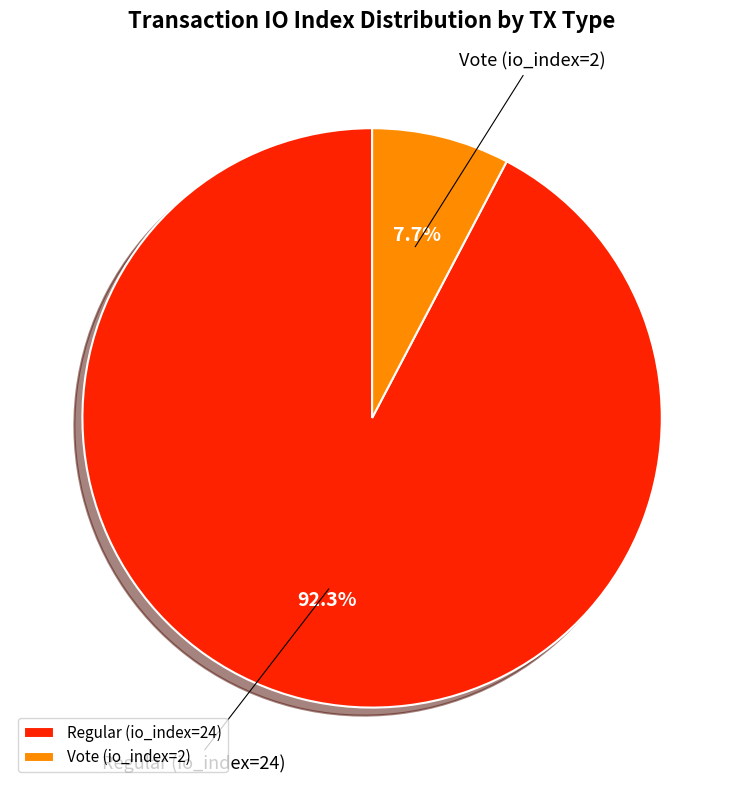

Approximately how many times larger is the value at Vote (io_index=2) compared to Regular (io_index=24)?

0.1